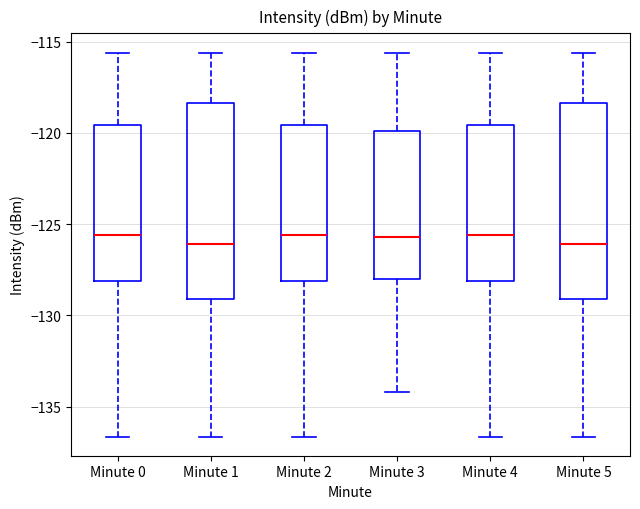

Reading left to right, read every box against the y-axis: the position of its median line, the range the box covers, and the ends of its whiskers. The values are not printed on the chart, so give them approximately, as read against the axis.

Minute 0: median -125.5, box -128.0 to -119.5, whiskers -136.5 to -115.5
Minute 1: median -126.0, box -129.0 to -118.5, whiskers -136.5 to -115.5
Minute 2: median -125.5, box -128.0 to -119.5, whiskers -136.5 to -115.5
Minute 3: median -125.5, box -128.0 to -120.0, whiskers -134.0 to -115.5
Minute 4: median -125.5, box -128.0 to -119.5, whiskers -136.5 to -115.5
Minute 5: median -126.0, box -129.0 to -118.5, whiskers -136.5 to -115.5